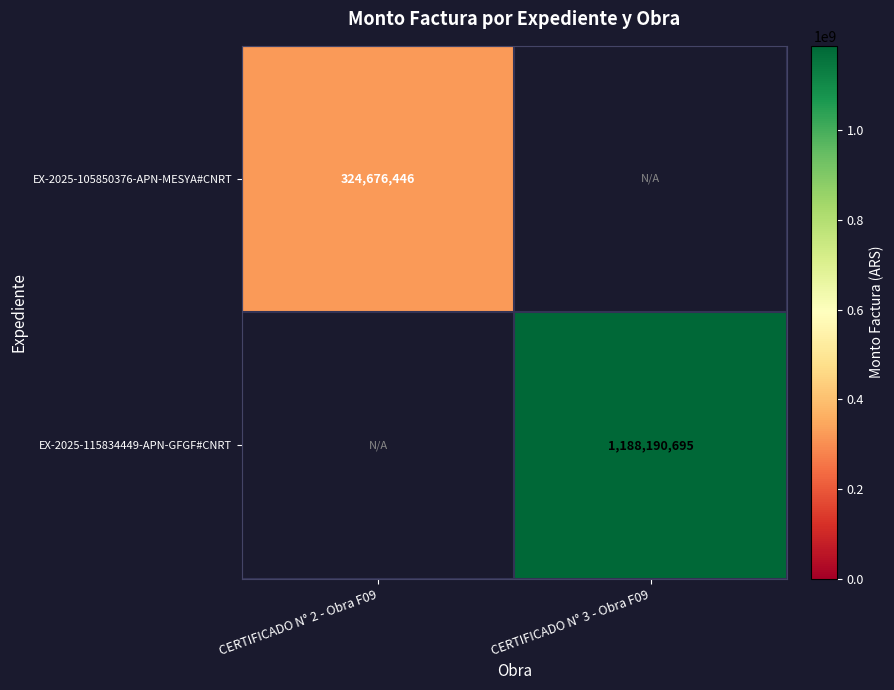

The EX-2025-105850376-APN-MESYA#CNRT series shows 324676446 at CERTIFICADO N° 2 - Obra F09. True or false?

True